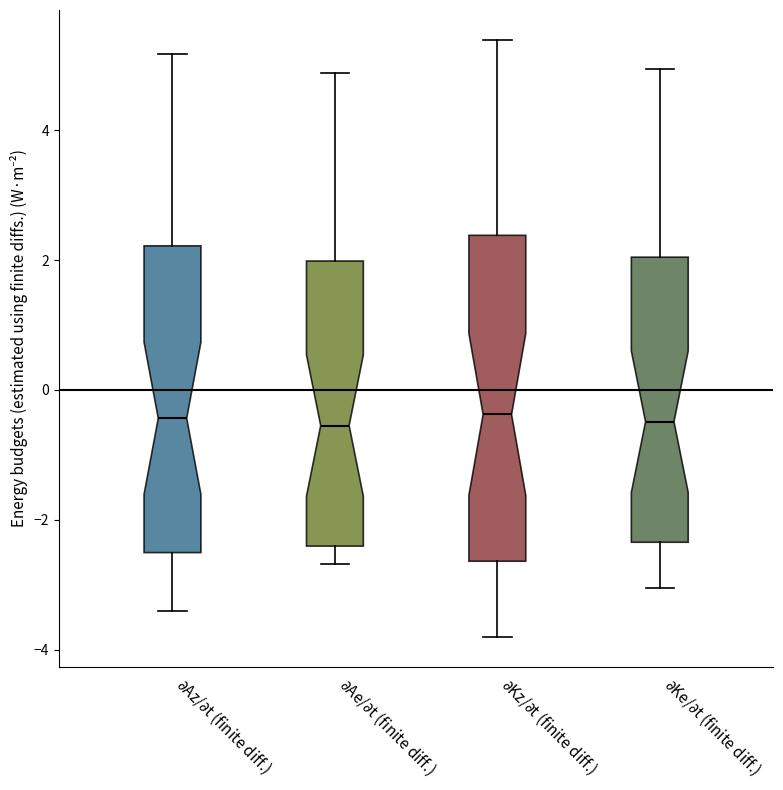

Which box is the tallest, from its lower edge to its upper edge?

$\partial$Kz/$\partial$t (finite diff.)